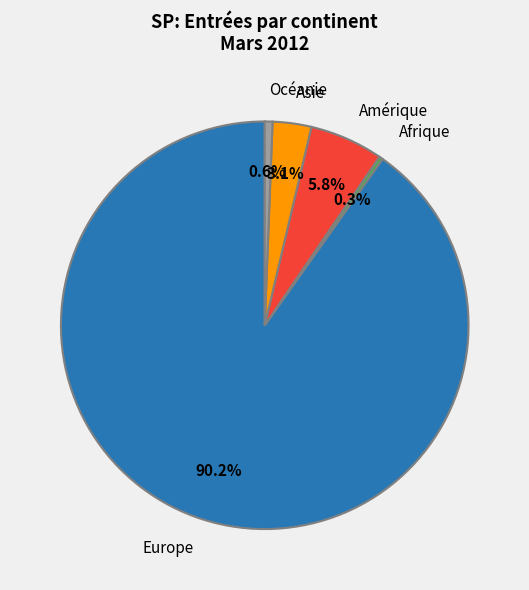

How many slices are in this pie chart?

5